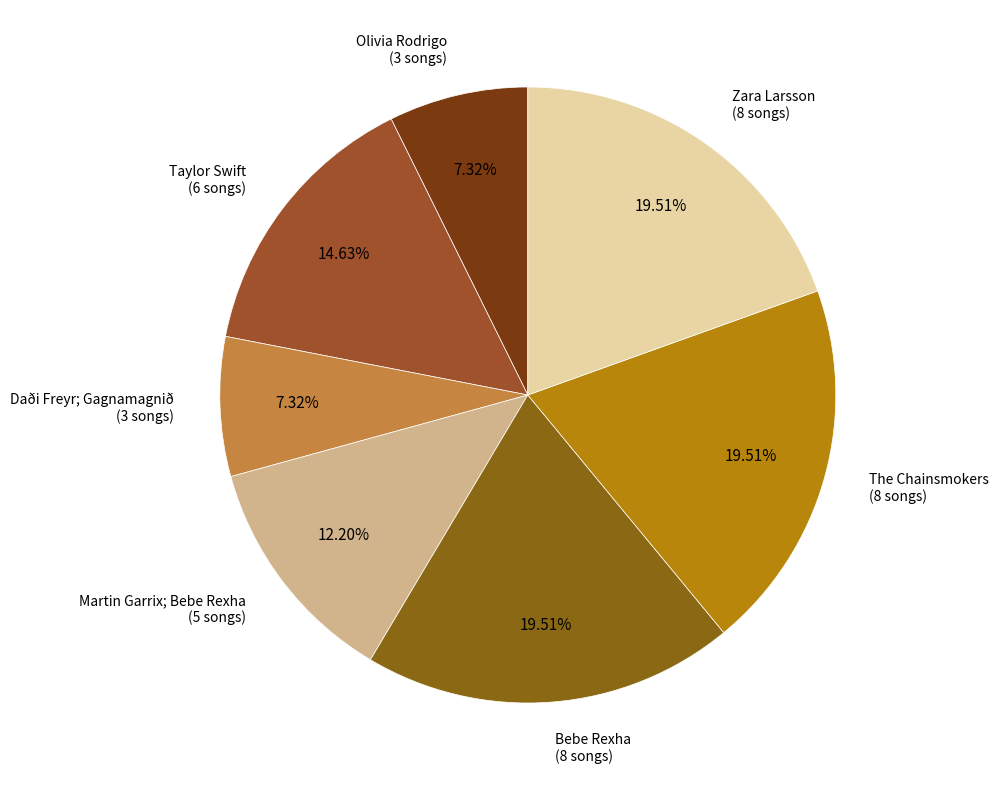

Combined, do Olivia Rodrigo and Taylor Swift account for over 50%?

No